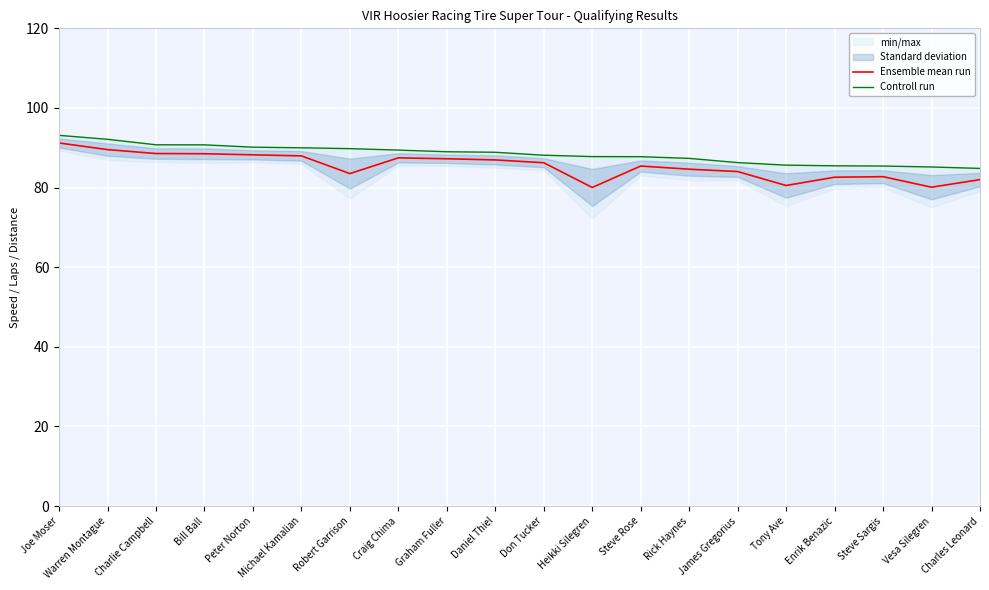

Reading left to right, what are all the values shown in this chart?

Ensemble mean run: Joe Moser=91.2	Warren Montague=89.5	Charlie Campbell=88.5	Bill Ball=88.5	Peter Norton=88.2	Michael Kamalian=88.0	Robert Garrison=83.5	Craig Chima=87.5	Graham Fuller=87.2	Daniel Thiel=86.9	Don Tucker=86.2	Heikki Silegren=80.0	Steve Rose=85.4	Rick Haynes=84.6	James Gregorius=84.0	Tony Ave=80.5	Enrik Benazic=82.6	Steve Sargis=82.7	Vesa Silegren=80.1	Charles Leonard=82.0
Controll run: Joe Moser=93.1	Warren Montague=92.1	Charlie Campbell=90.7	Bill Ball=90.7	Peter Norton=90.1	Michael Kamalian=90.0	Robert Garrison=89.8	Craig Chima=89.4	Graham Fuller=89.0	Daniel Thiel=88.9	Don Tucker=88.1	Heikki Silegren=87.8	Steve Rose=87.8	Rick Haynes=87.3	James Gregorius=86.3	Tony Ave=85.6	Enrik Benazic=85.5	Steve Sargis=85.4	Vesa Silegren=85.2	Charles Leonard=84.8